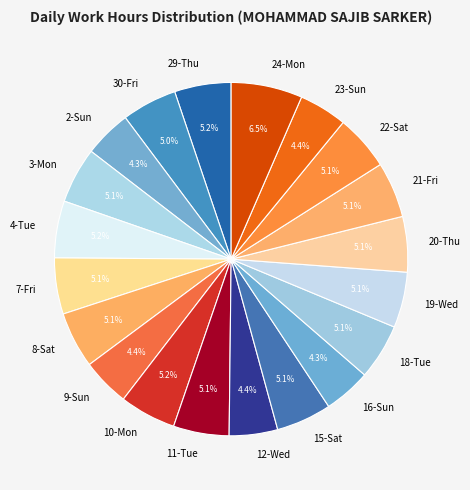

What is the ratio of the value at 23-Sun to the value at 21-Fri?

0.9